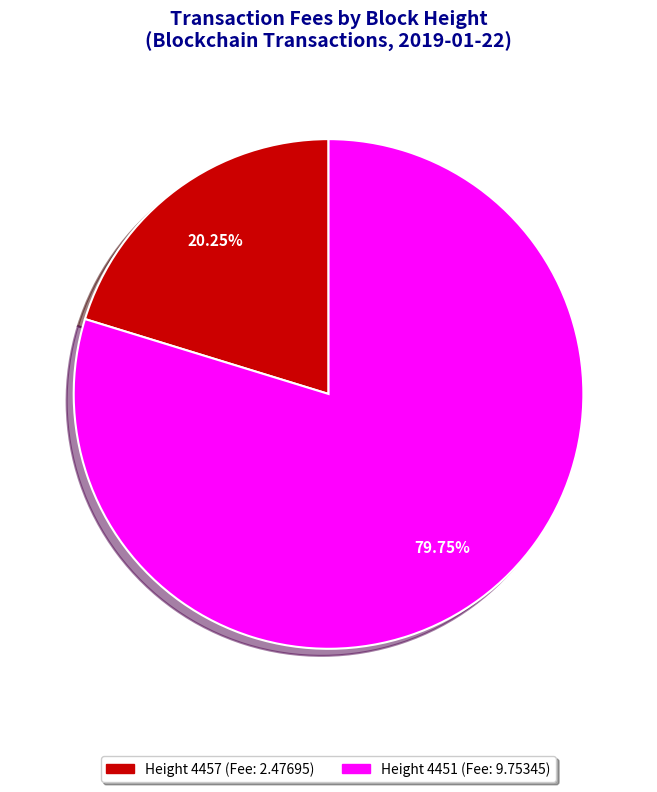

Is there a majority slice in this chart?

Yes